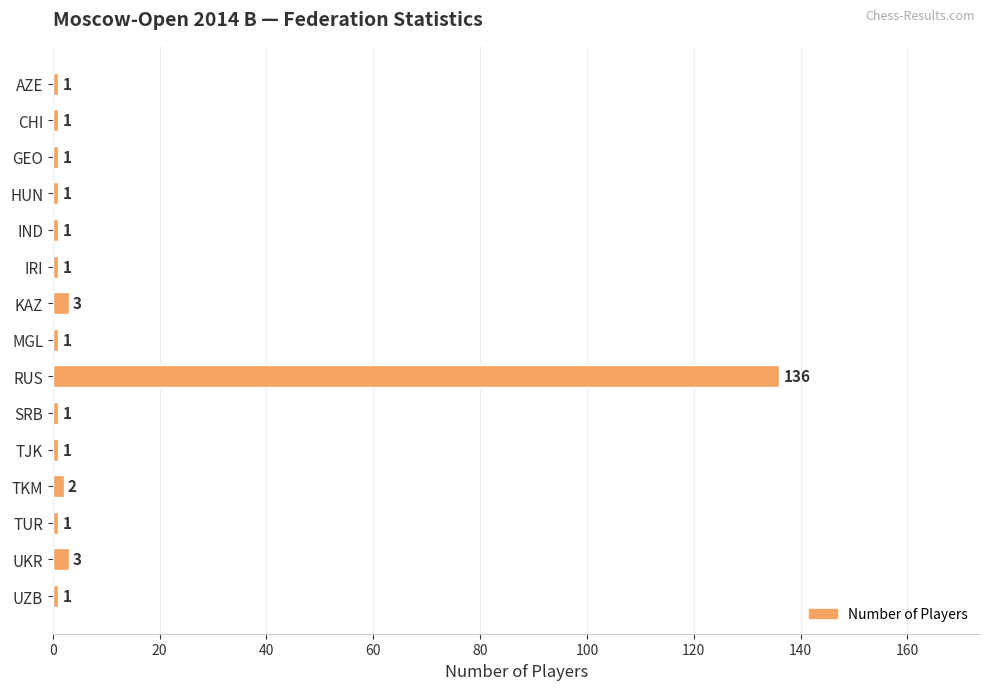

What position from the bottom is HUN?

12